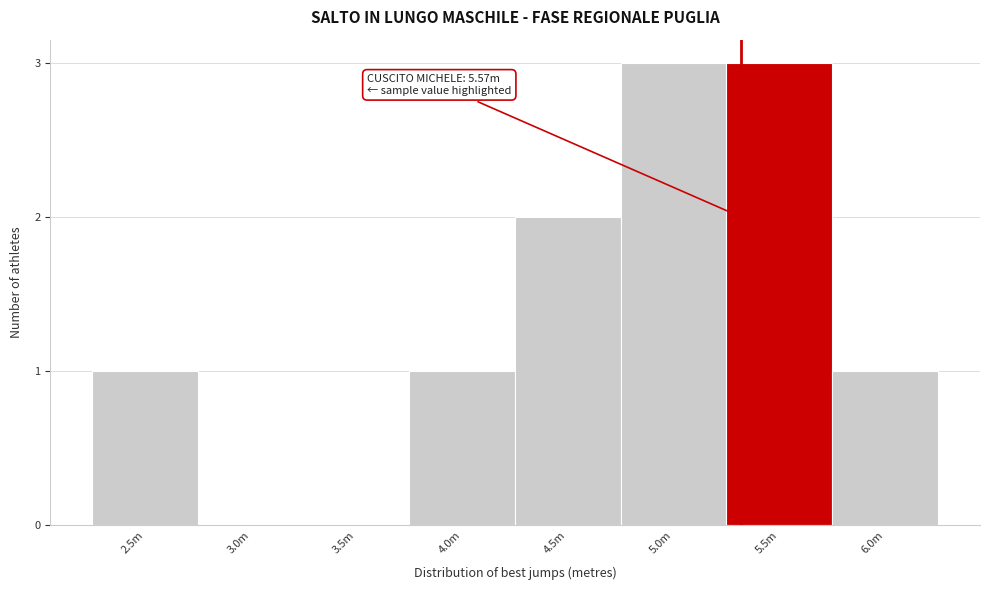

Reading right to left, extract all data points from this chart.

6.0m=1	5.5m=3	5.0m=3	4.5m=2	4.0m=1	3.5m=0	3.0m=0	2.5m=1